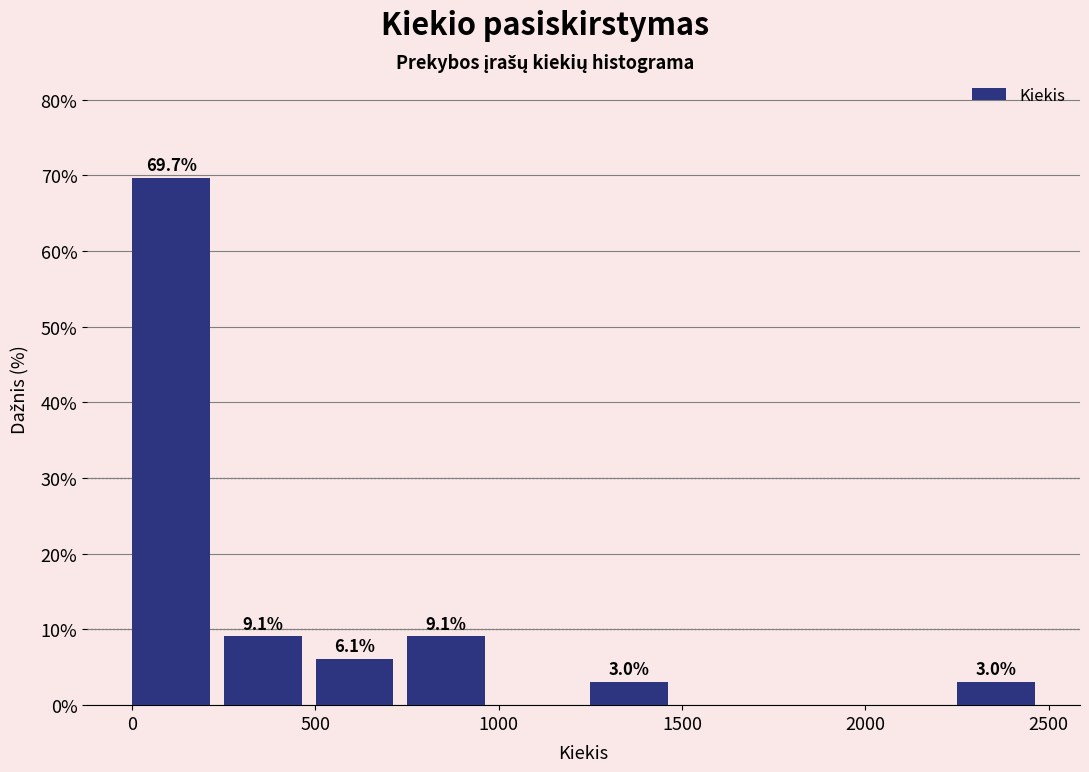

Over which range of the x-axis is the bar tallest?

0 to 250